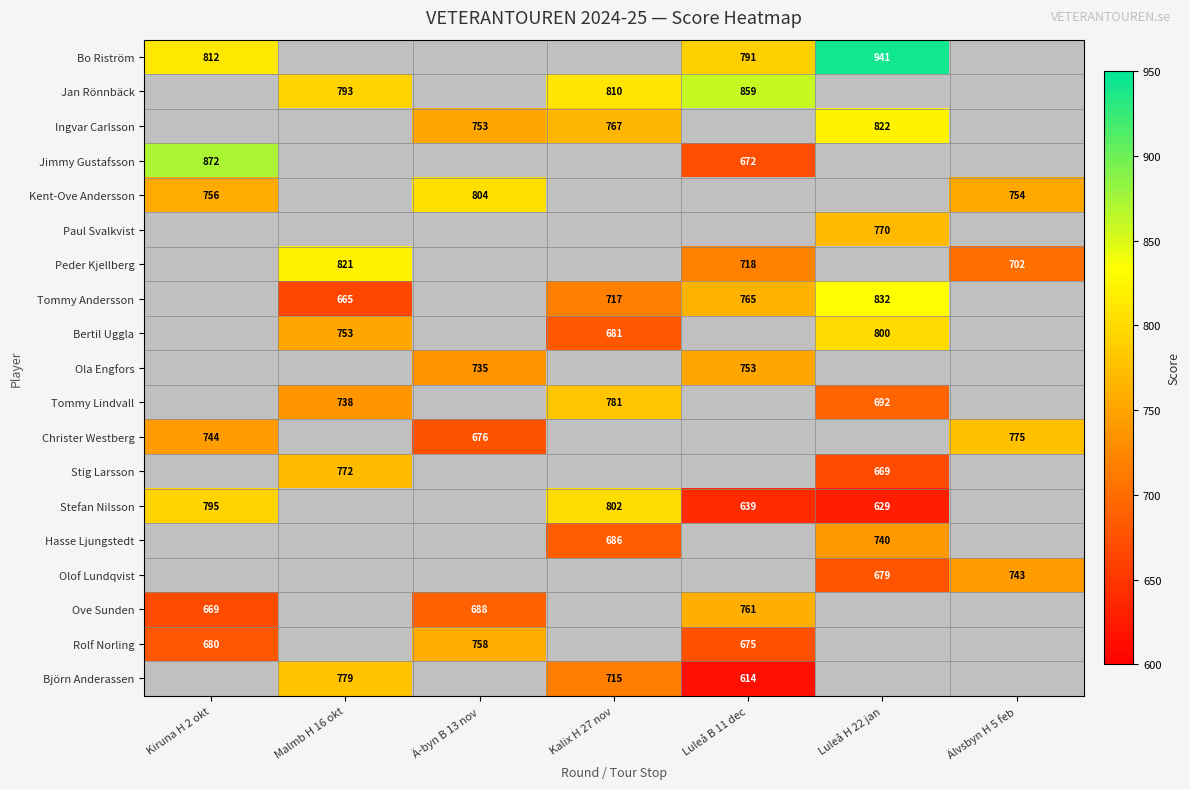

What is the sum of the Christer Westberg values at Kiruna H 2 okt and Ä-byn B 13 nov?

1420